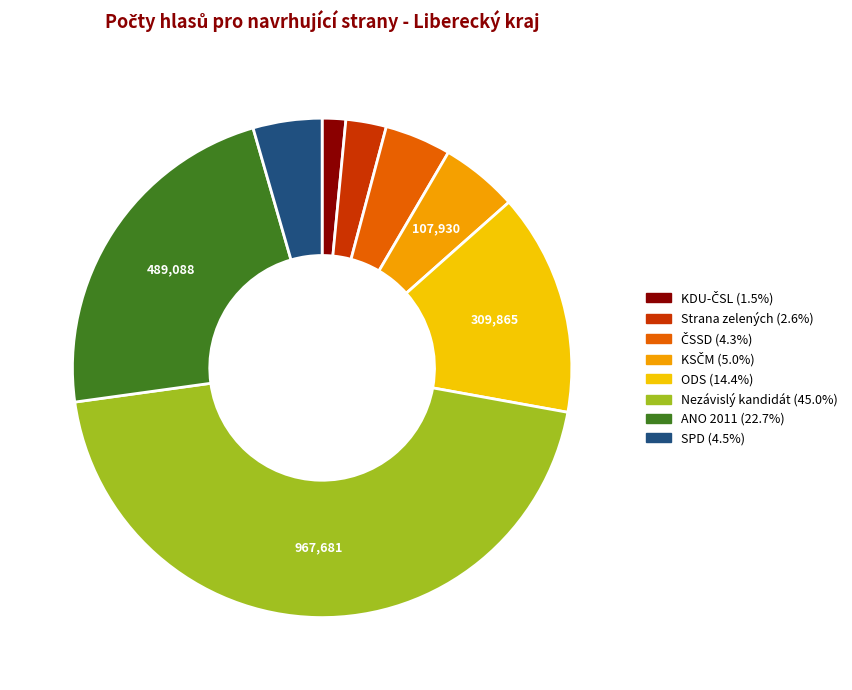

How many segments does this pie chart have?

8